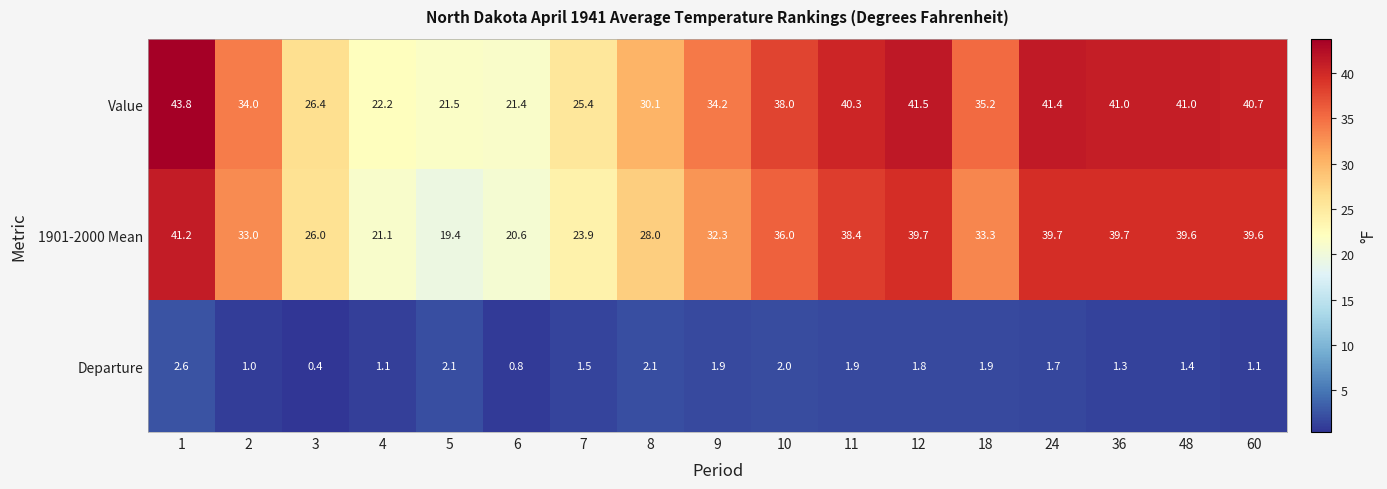

The value of Value at 36 is 41.0. True or false?

True